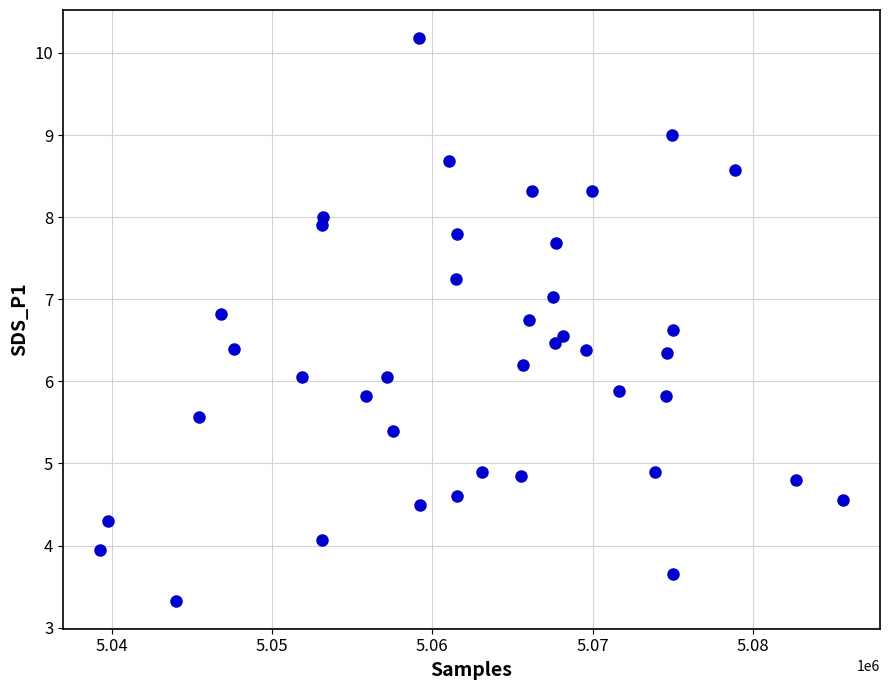

What is the range of X values (max minus min)?

46339.0